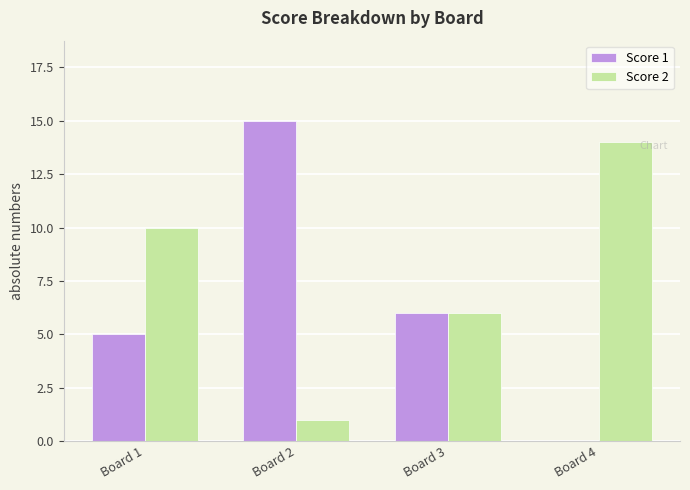

What is the maximum value for Score 1?

15